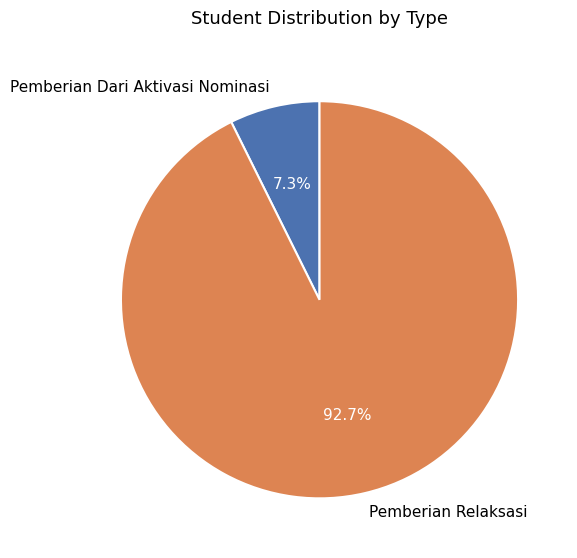

Rank the categories by value from highest to lowest.

Pemberian Relaksasi, Pemberian Dari Aktivasi Nominasi